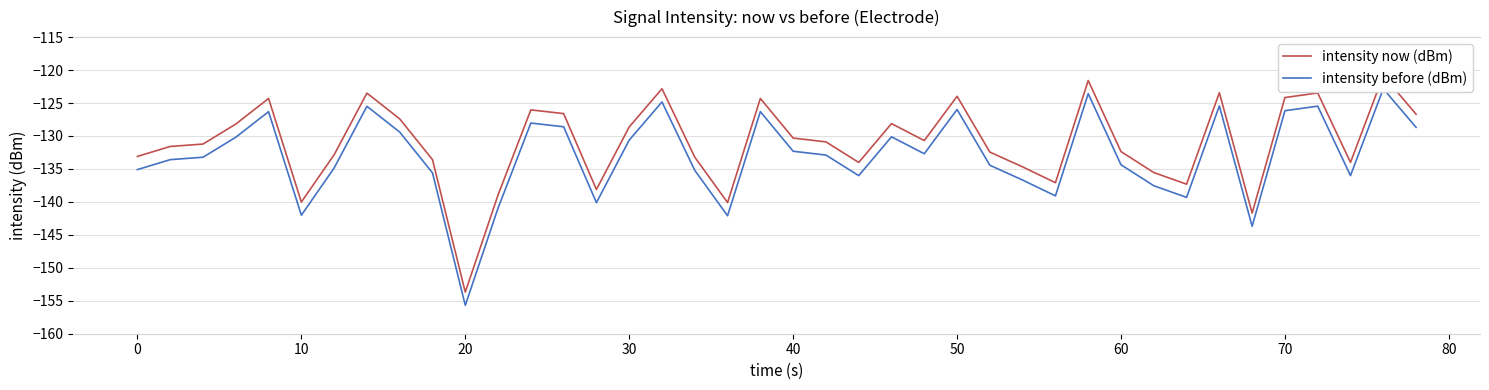

True or false: intensity now (dBm) and intensity before (dBm) intersect in this chart.

False